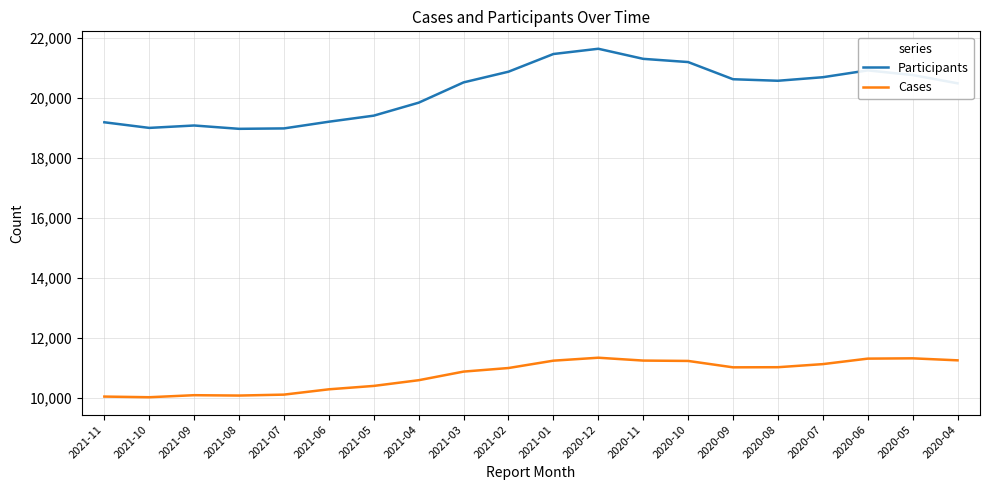

The value of Participants at 2021-09 is 19085. True or false?

True